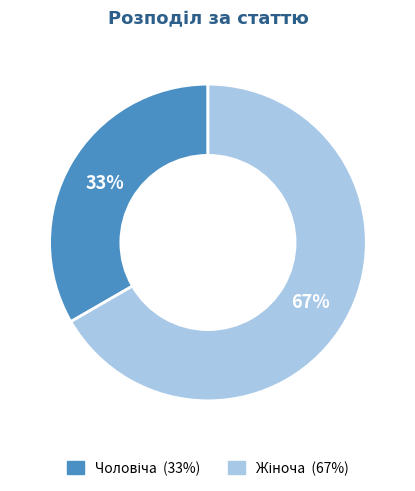

To the nearest percent, what is the average slice percentage?

50%